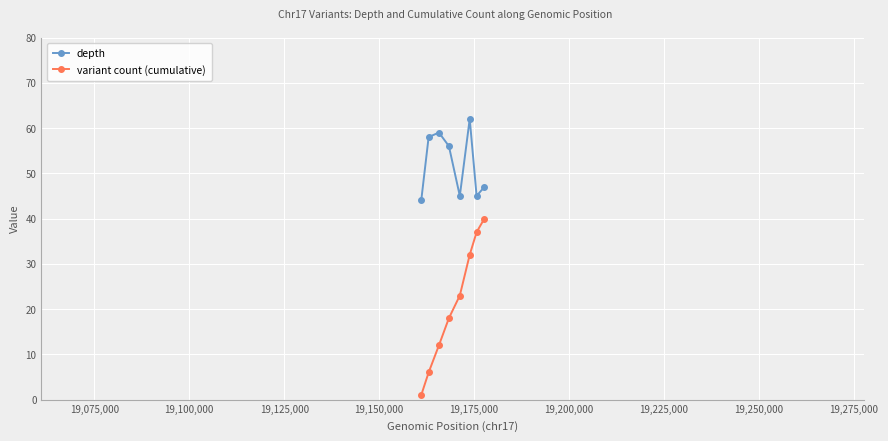

List the series in order of their peak value, highest first.

depth, variant count (cumulative)